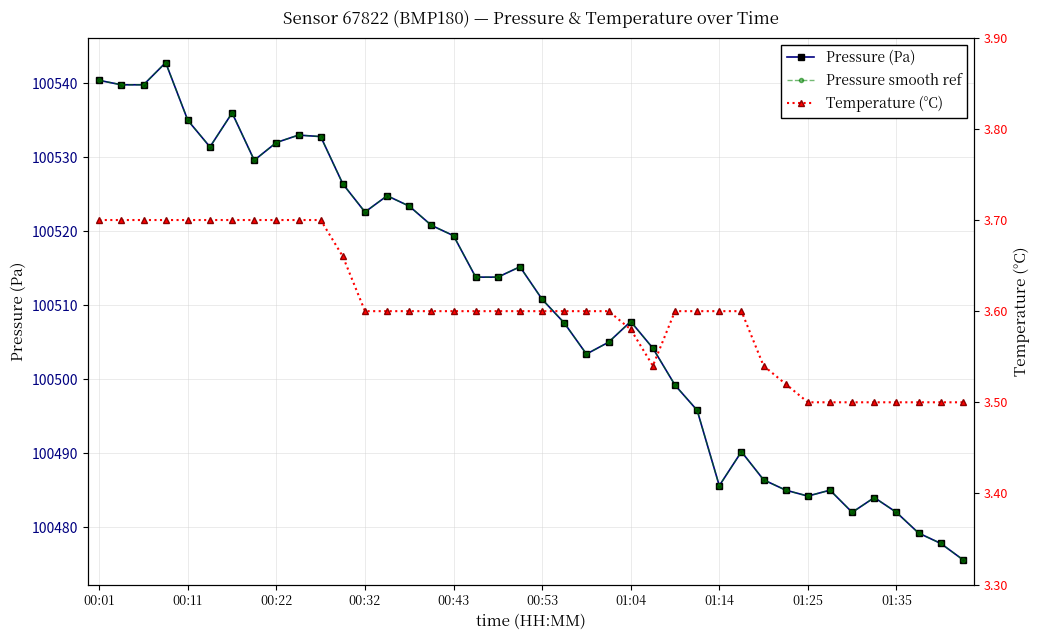

What are all the series names shown in the legend?

Pressure (Pa), Pressure smooth ref, Temperature (°C)